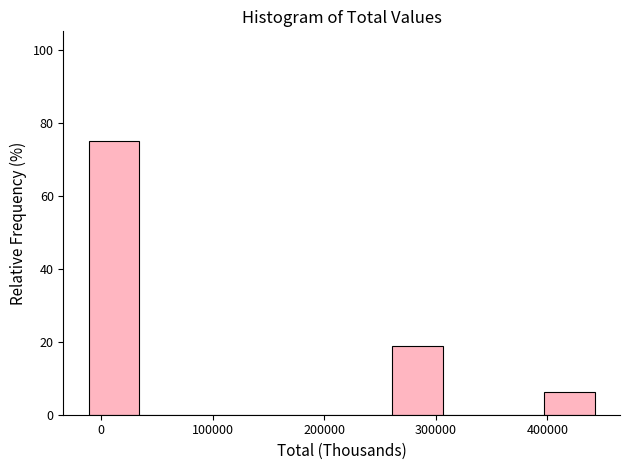

Reading left to right, transcribe this chart: for each bar, give the range it covers on the x-axis and its height. Neither the bar edges nor the heights are printed on the chart, so give them approximately, as read against the axes.

-10000 to 30000: 76
30000 to 80000: 0
80000 to 130000: 0
130000 to 170000: 0
170000 to 220000: 0
220000 to 260000: 0
260000 to 310000: 18
310000 to 350000: 0
350000 to 400000: 0
400000 to 440000: 6